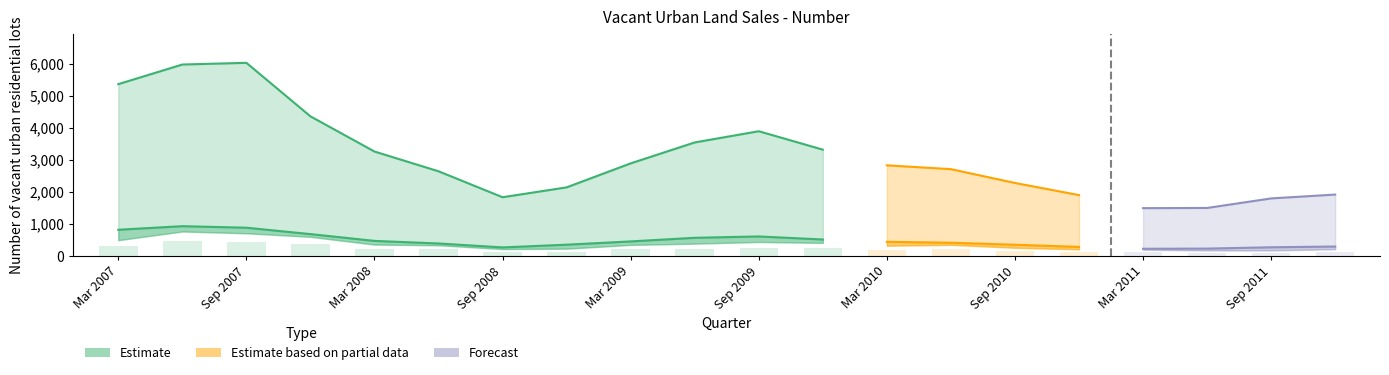

List the labels in order of Moreton Bay (C) value, largest first.

Sep 2007, Jun 2007, Mar 2007, Sep 2009, Jun 2009, Dec 2007, Dec 2009, Mar 2009, Mar 2010, Jun 2010, Dec 2008, Mar 2008, Sep 2010, Jun 2008, Dec 2011, Dec 2010, Sep 2008, Sep 2011, Jun 2011, Mar 2011